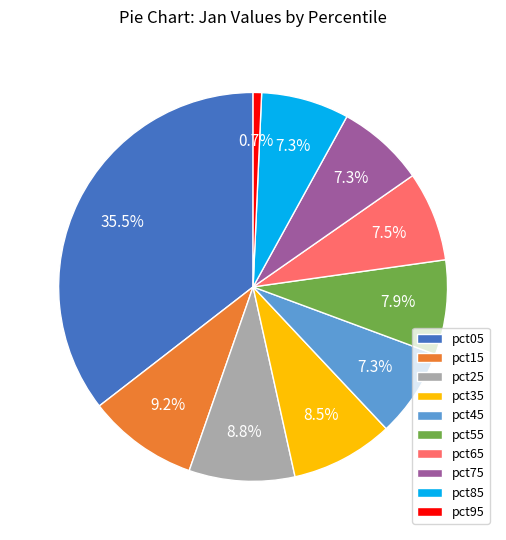

To the nearest percent, what is the difference between the largest and smallest slice percentages?

35%